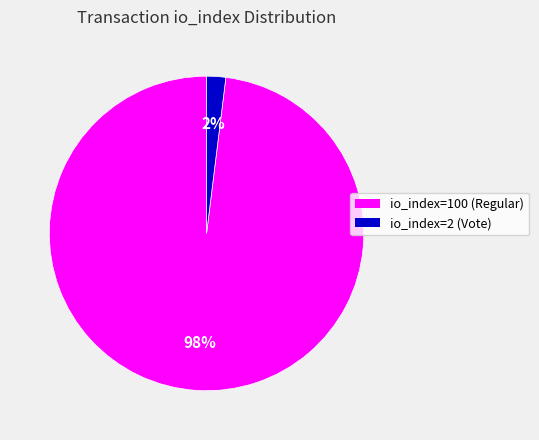

Combined, do io_index=100 (Regular) and io_index=2 (Vote) account for over 50%?

Yes